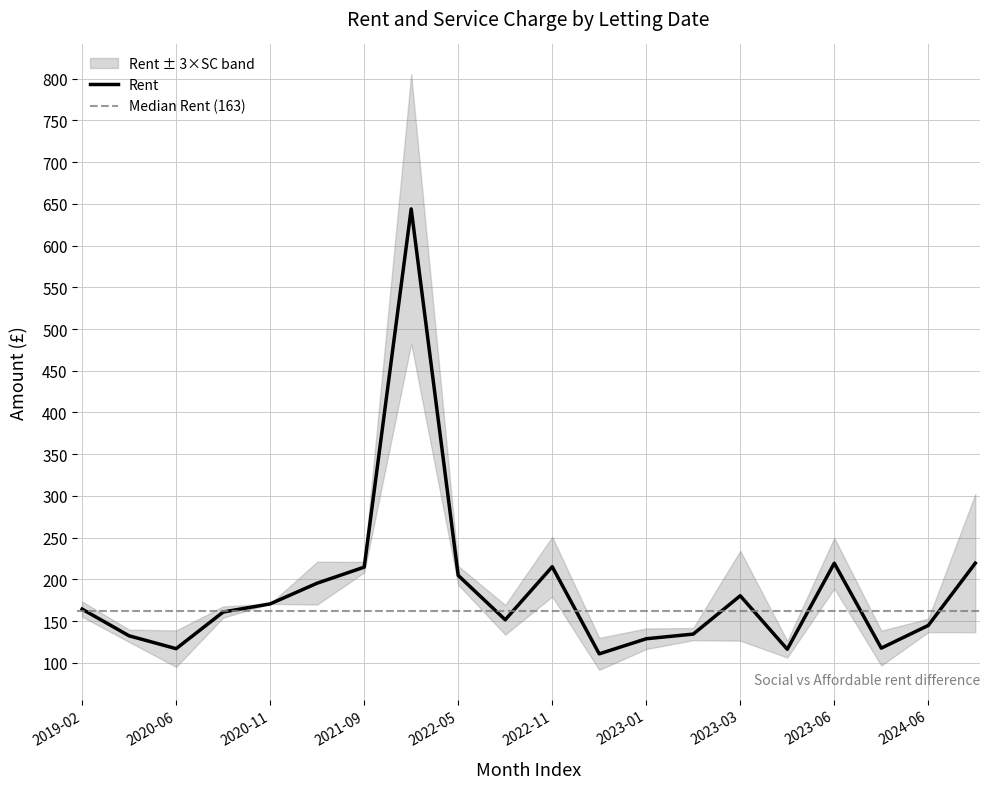

The Rent series shows 68.3 at 2023-03. True or false?

False